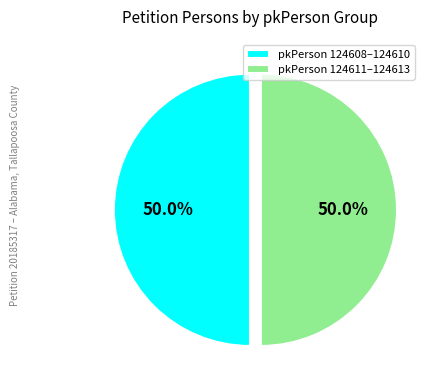

What portion of the pie excludes pkPerson 124611–124613?

50.0%